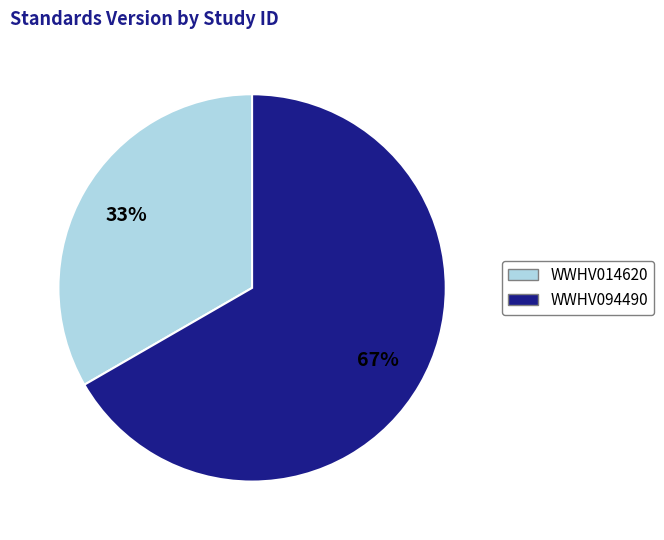

How many slices are in this pie chart?

2